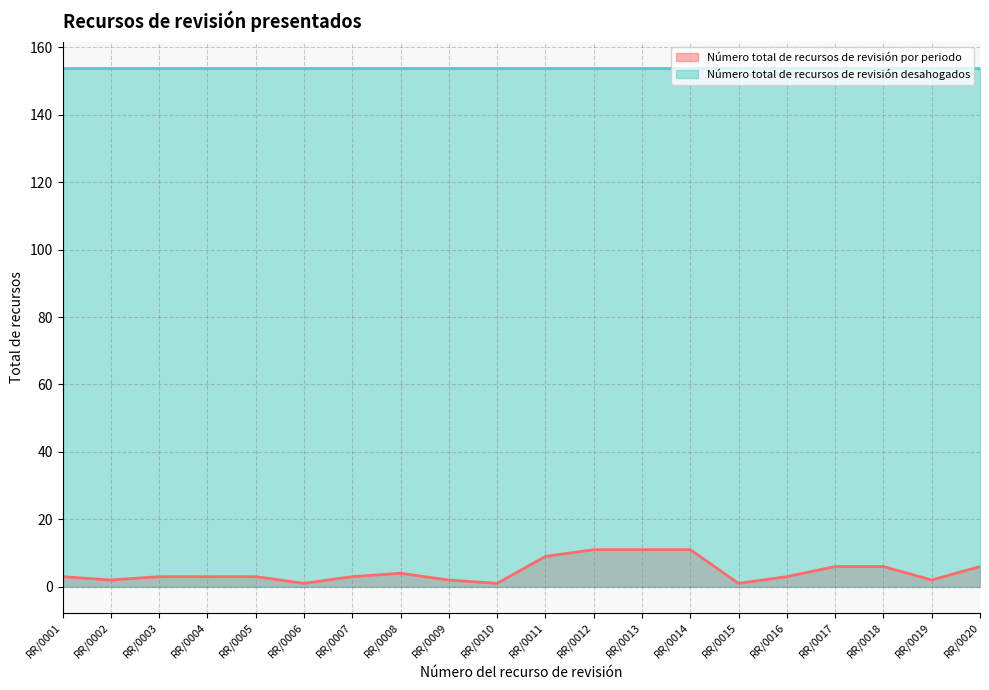

List the labels in order of value, largest first.

RR/0012, RR/0013, RR/0014, RR/0011, RR/0017, RR/0018, RR/0020, RR/0008, RR/0001, RR/0003, RR/0004, RR/0005, RR/0007, RR/0016, RR/0002, RR/0009, RR/0019, RR/0006, RR/0010, RR/0015